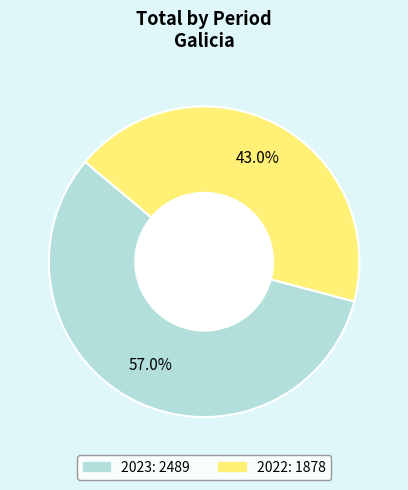

How many segments does this pie chart have?

2